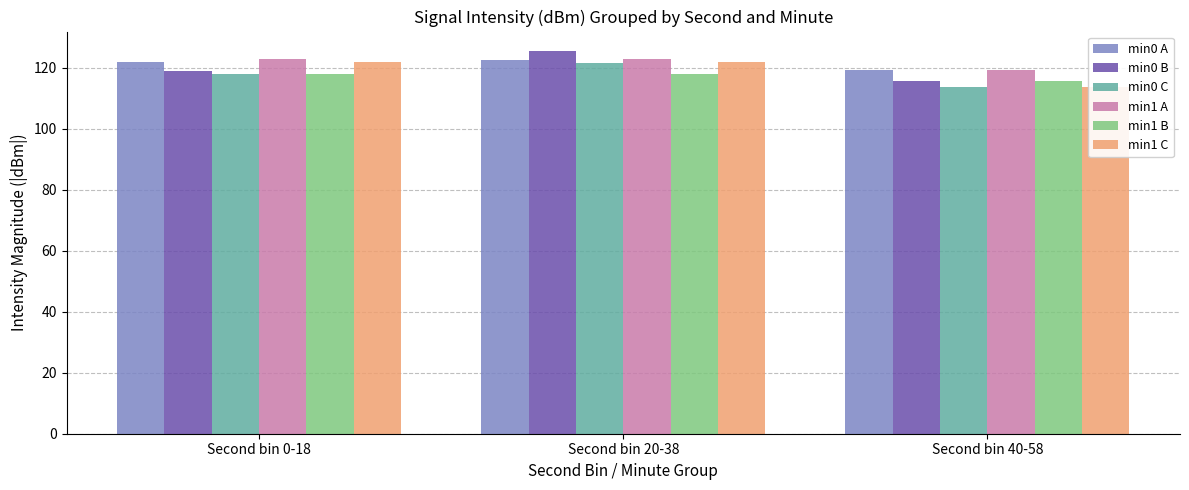

What is the label of the 2nd bar from the left?

Second bin 20-38